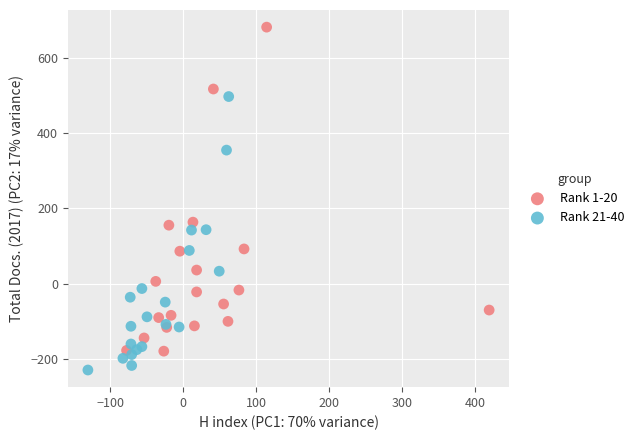

What are all the series names shown in the legend?

Rank 1-20, Rank 21-40